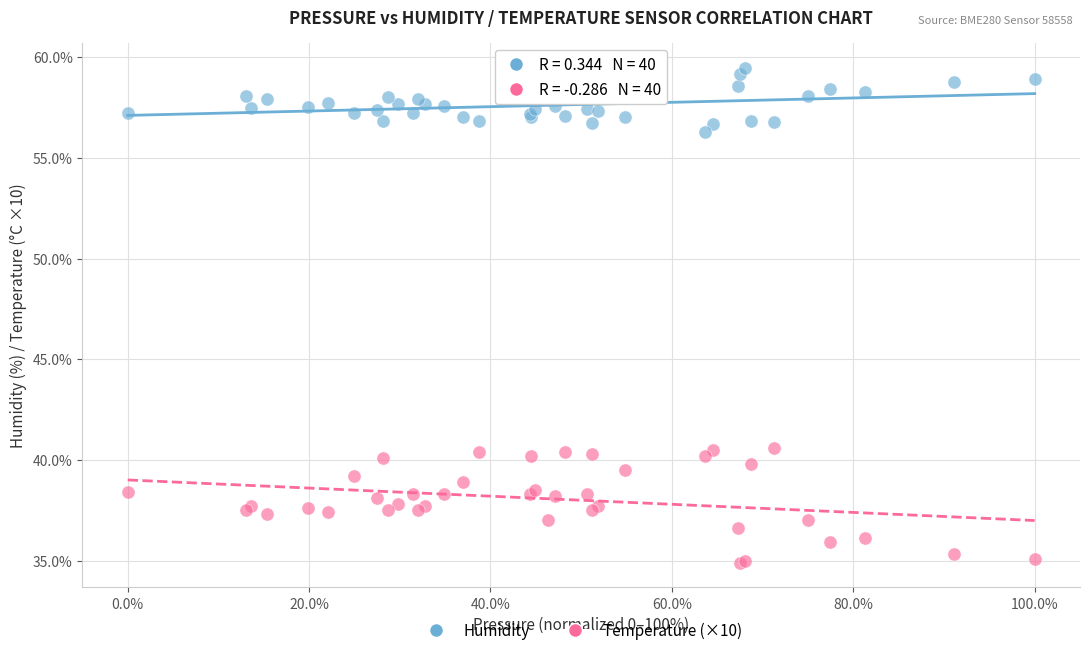

Which series reaches the minimum Y coordinate?

Temperature (×10)